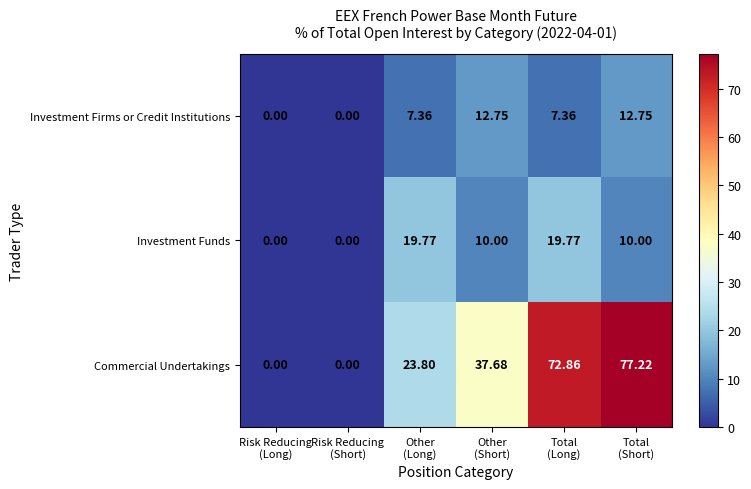

List the series in order of their peak value, lowest first.

Investment Firms or Credit Institutions, Investment Funds, Commercial Undertakings